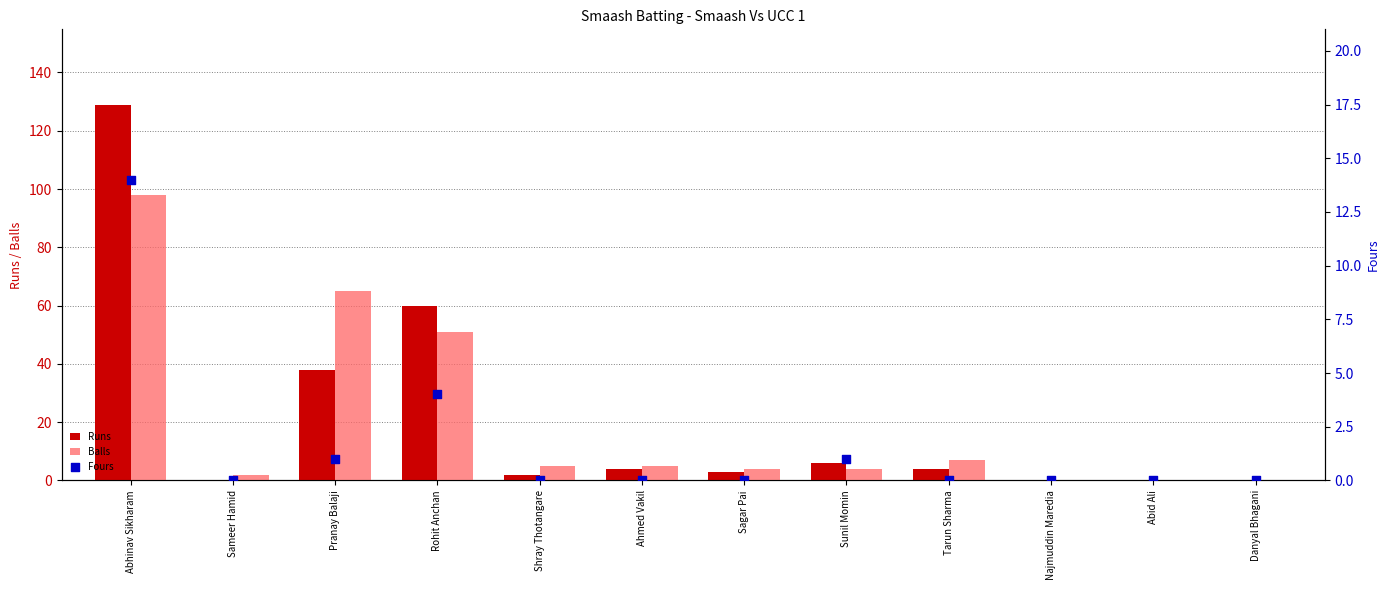

Which series has the widest spread of Y values?

Runs